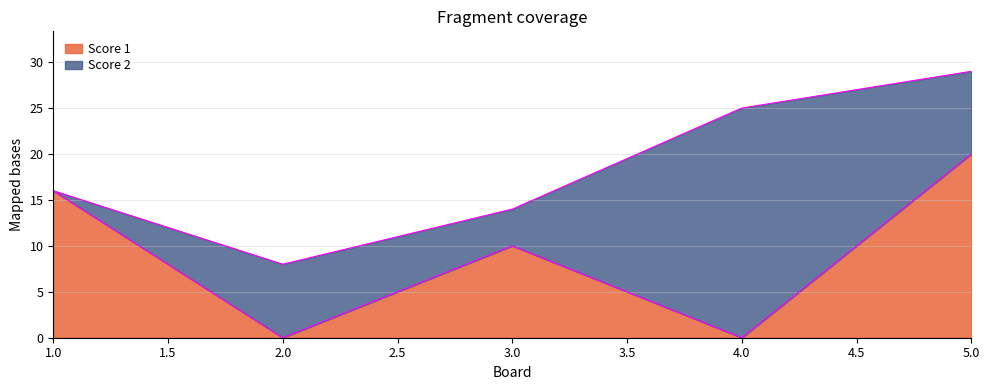

At which category does the data reach its first local valley?

2